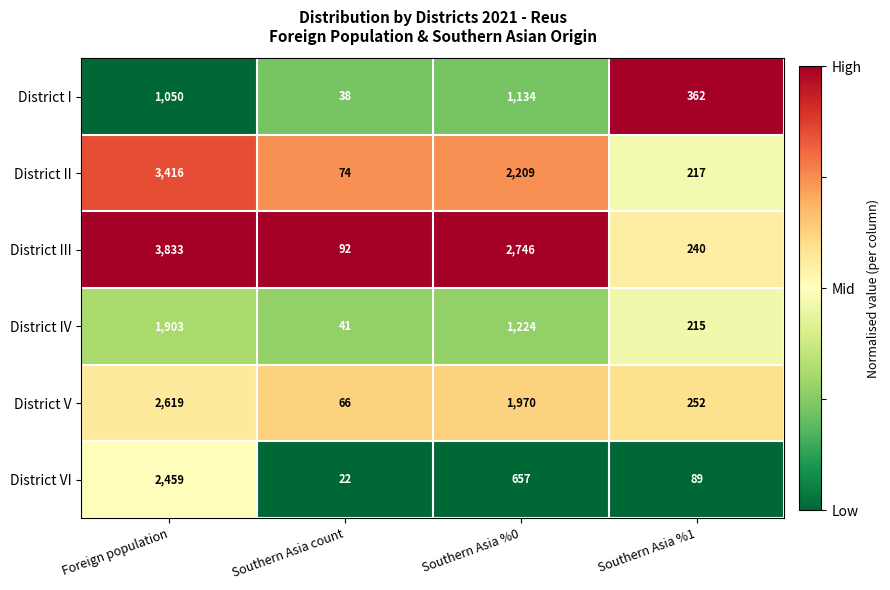

Which series has the largest range (max minus min)?

District III